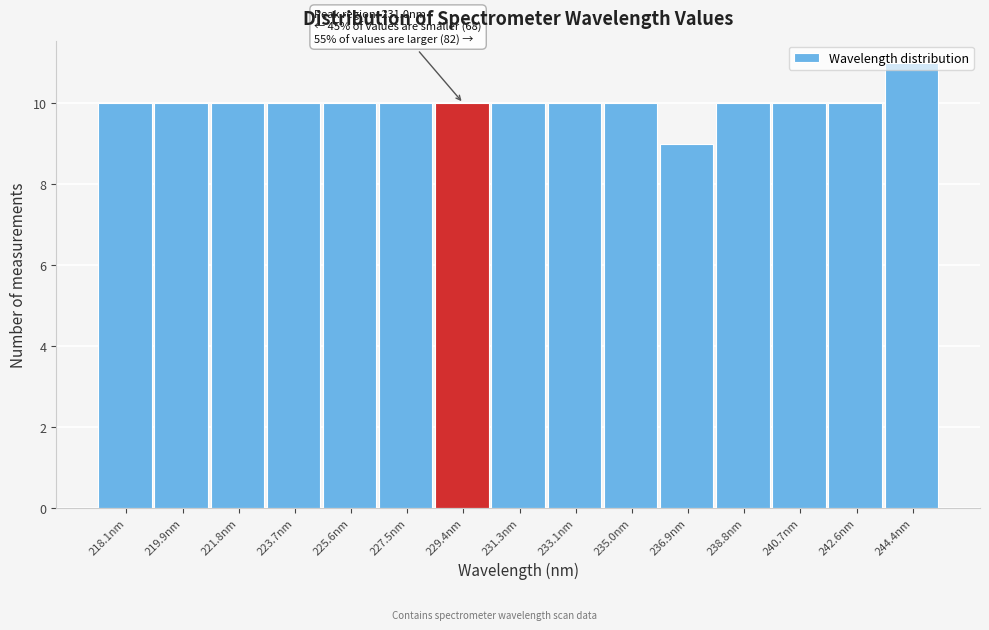

The chart shows a value of 13 at 221.8nm. True or false?

False